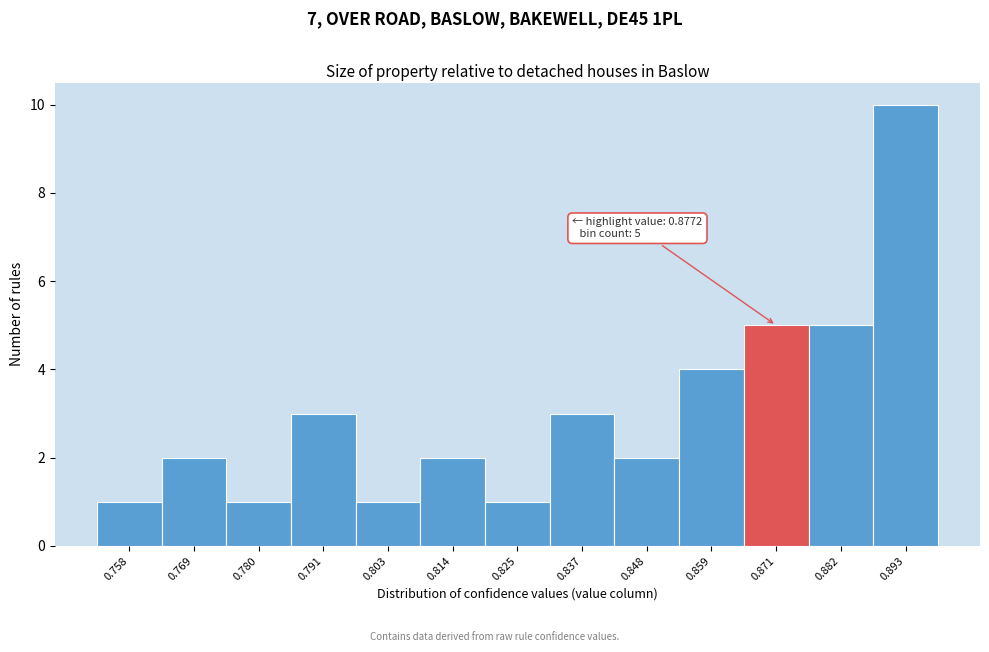

Reading right to left, list all the values displayed in this chart.

10	5	5	4	2	3	1	2	1	3	1	2	1